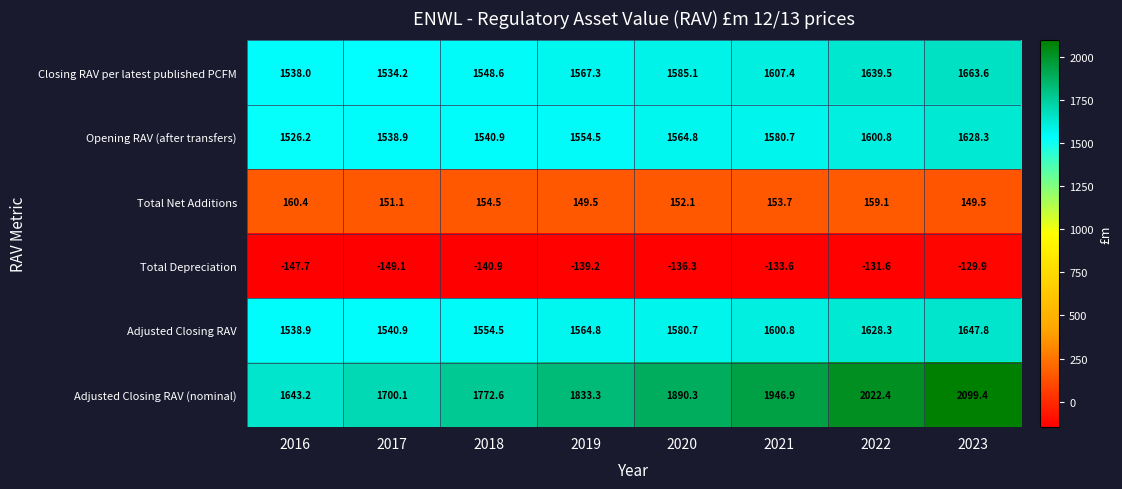

Which series has the widest spread of values?

Adjusted Closing RAV (nominal)